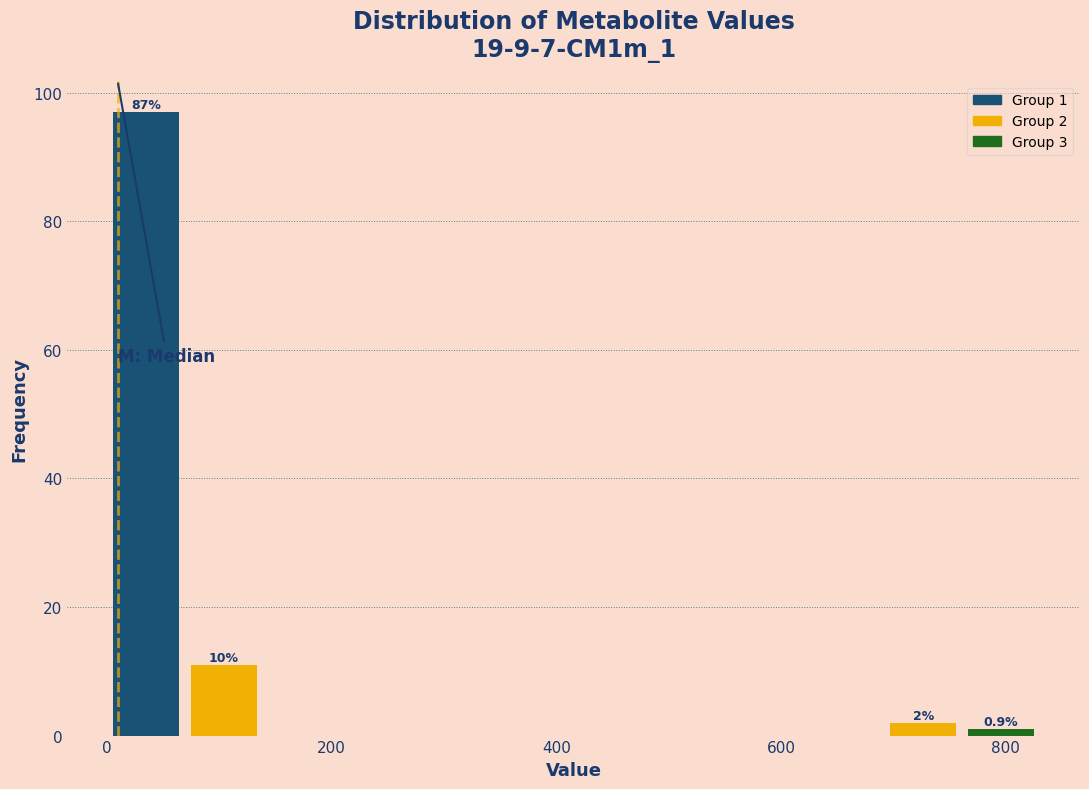

Around what value on the x-axis is the tallest bar? Give the approximate position of its centre, as read against the axis.

40